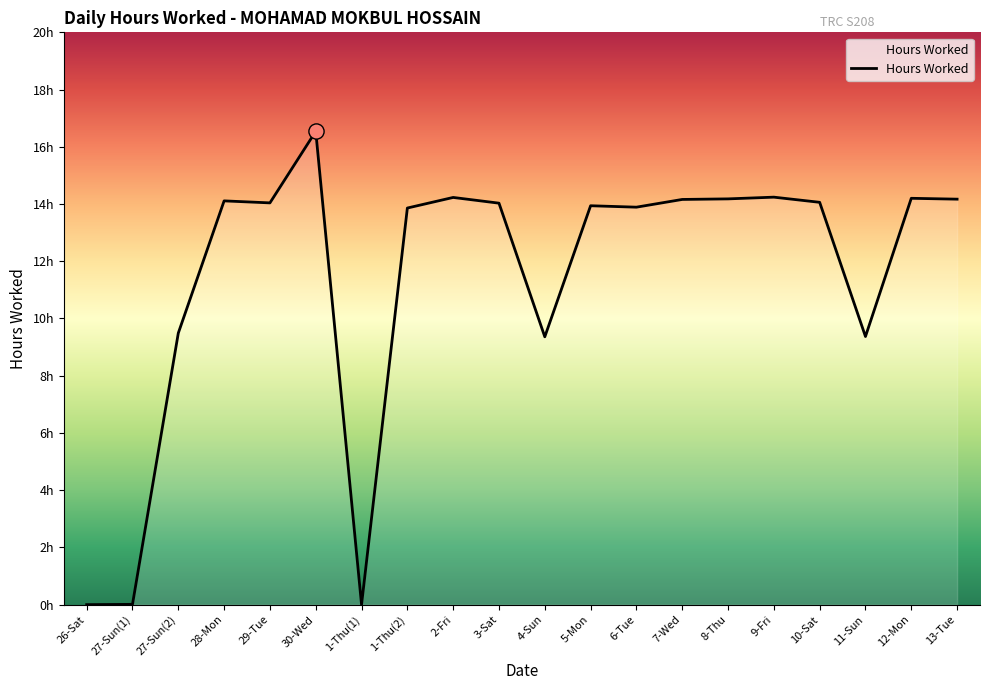

Between 9-Fri and 11-Sun, which is larger?

9-Fri